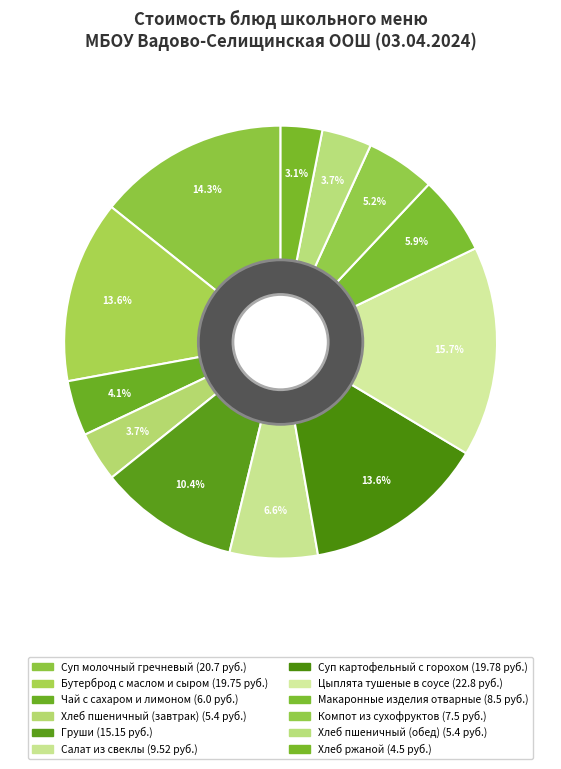

Is there a majority slice in this chart?

No